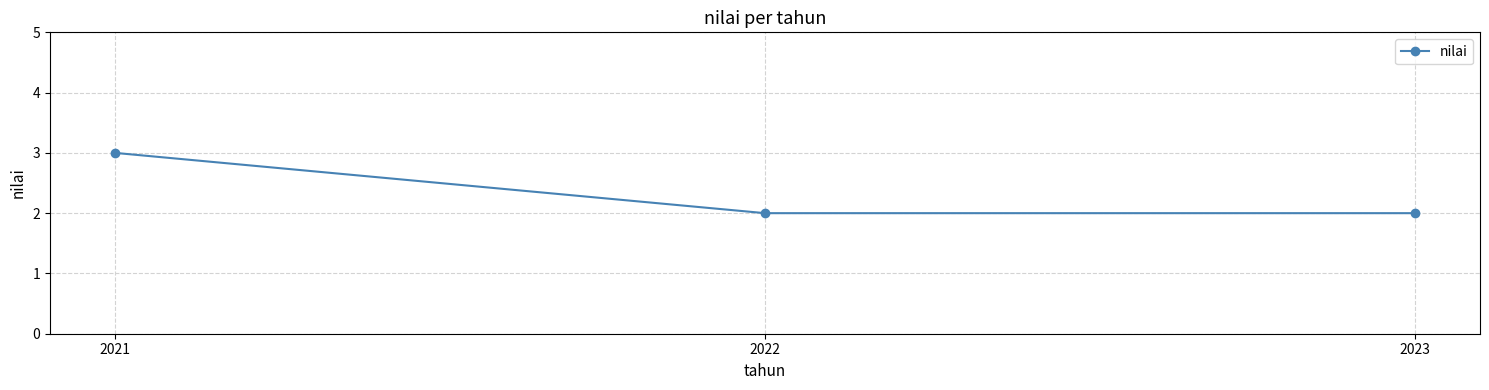

What is the greatest value displayed?

3